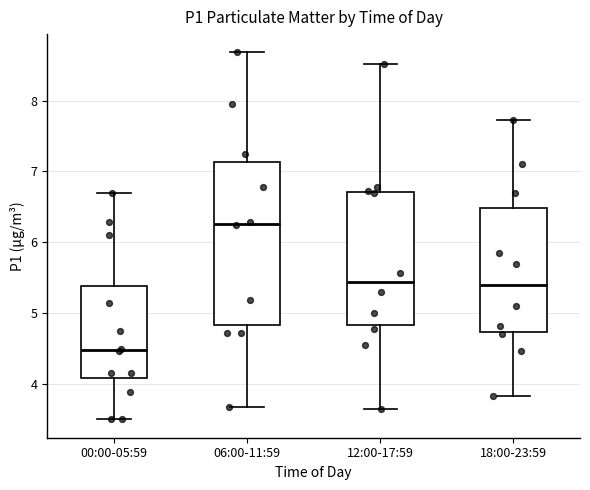

Comparing the boxes themselves (not the whiskers), which one is the tallest?

06:00-11:59